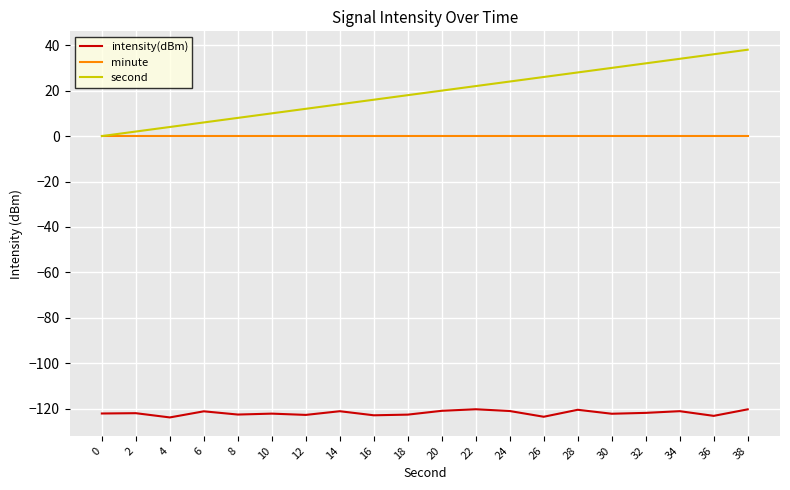

Which series changed the most between 16 and 34?

second